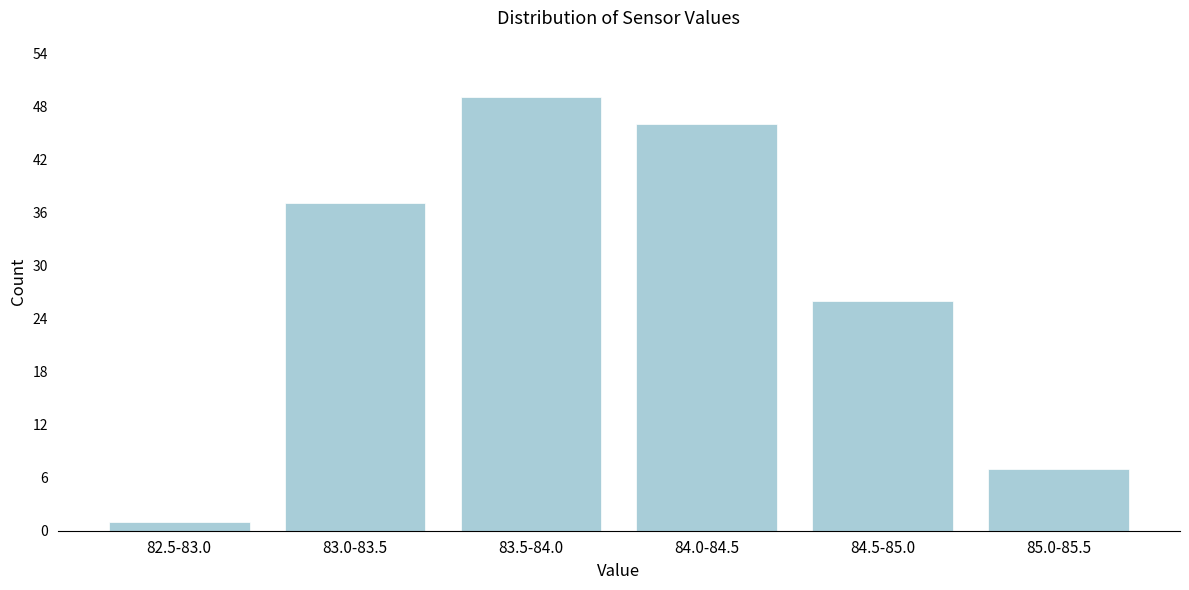

Reading left to right, list all the values displayed in this chart.

82.5-83.0=1	83.0-83.5=37	83.5-84.0=49	84.0-84.5=46	84.5-85.0=26	85.0-85.5=7